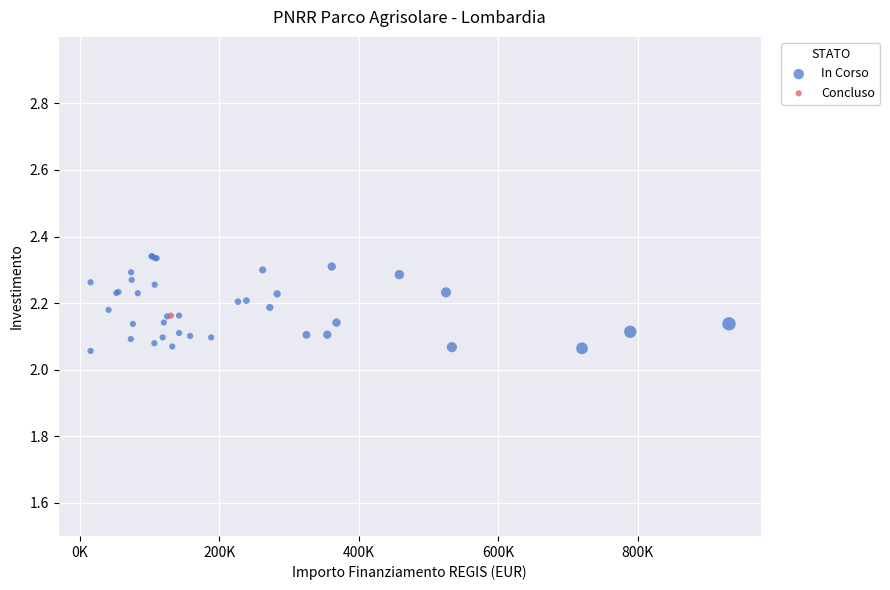

What are all the series names shown in the legend?

In Corso, Concluso